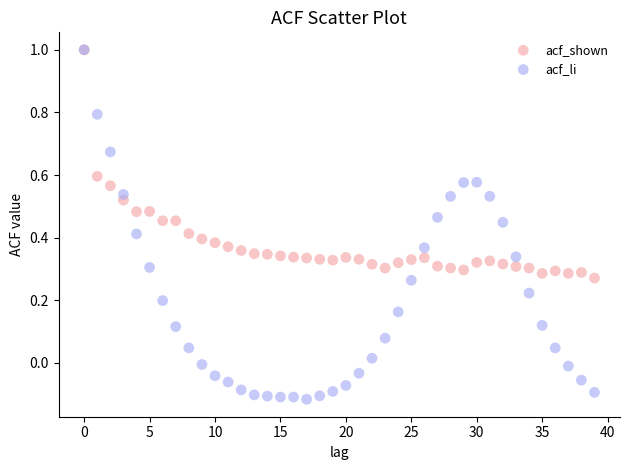

What are all the series names shown in the legend?

acf_shown, acf_li